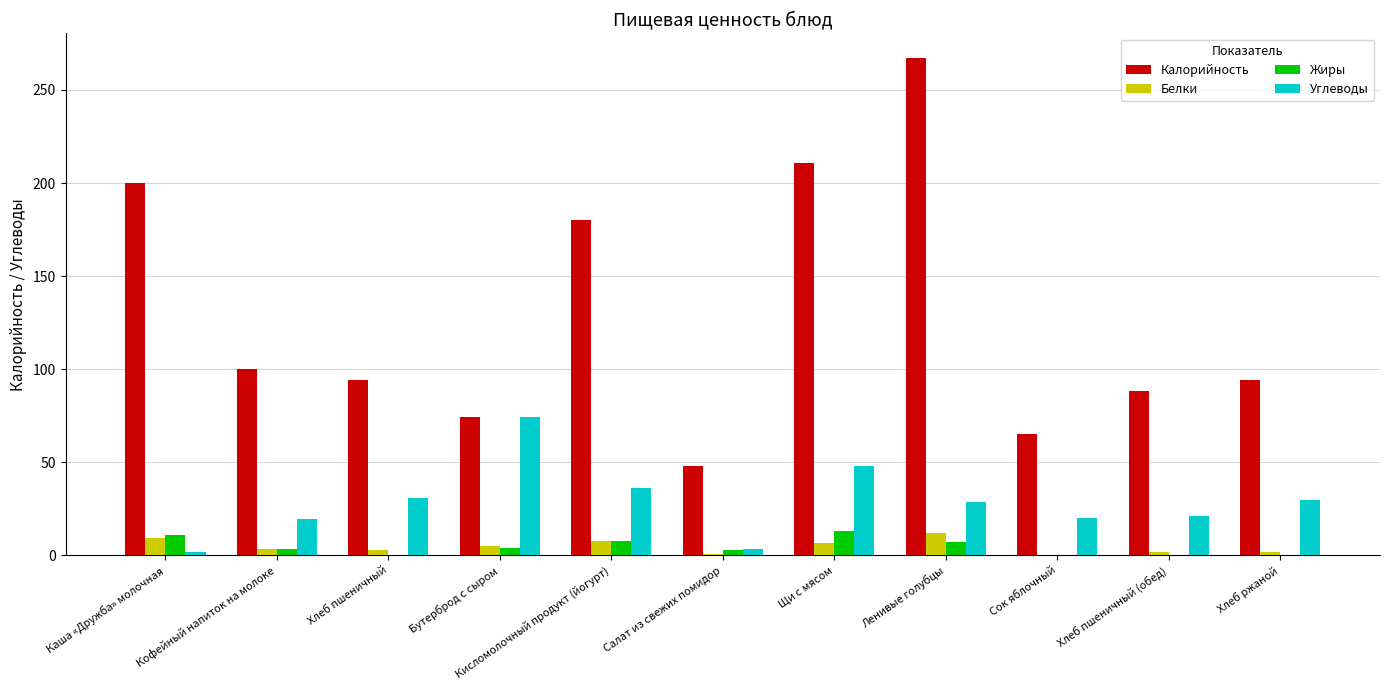

At which category is the sum across all series the highest?

Ленивые голубцы